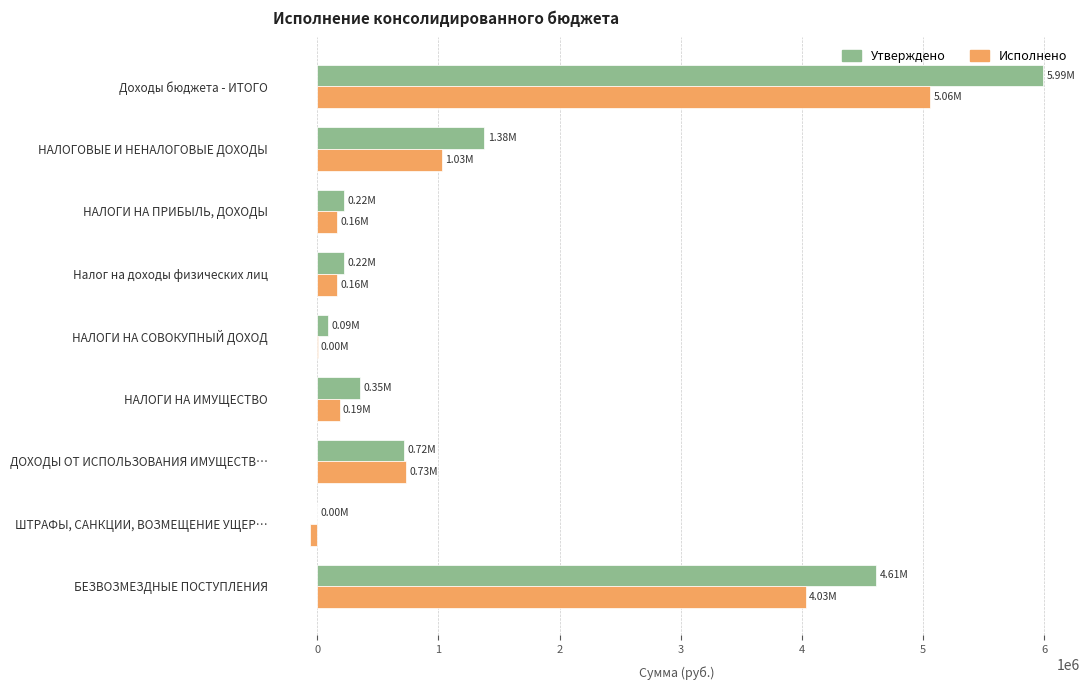

At which category is the sum across all series the highest?

Доходы бюджета - ИТОГО